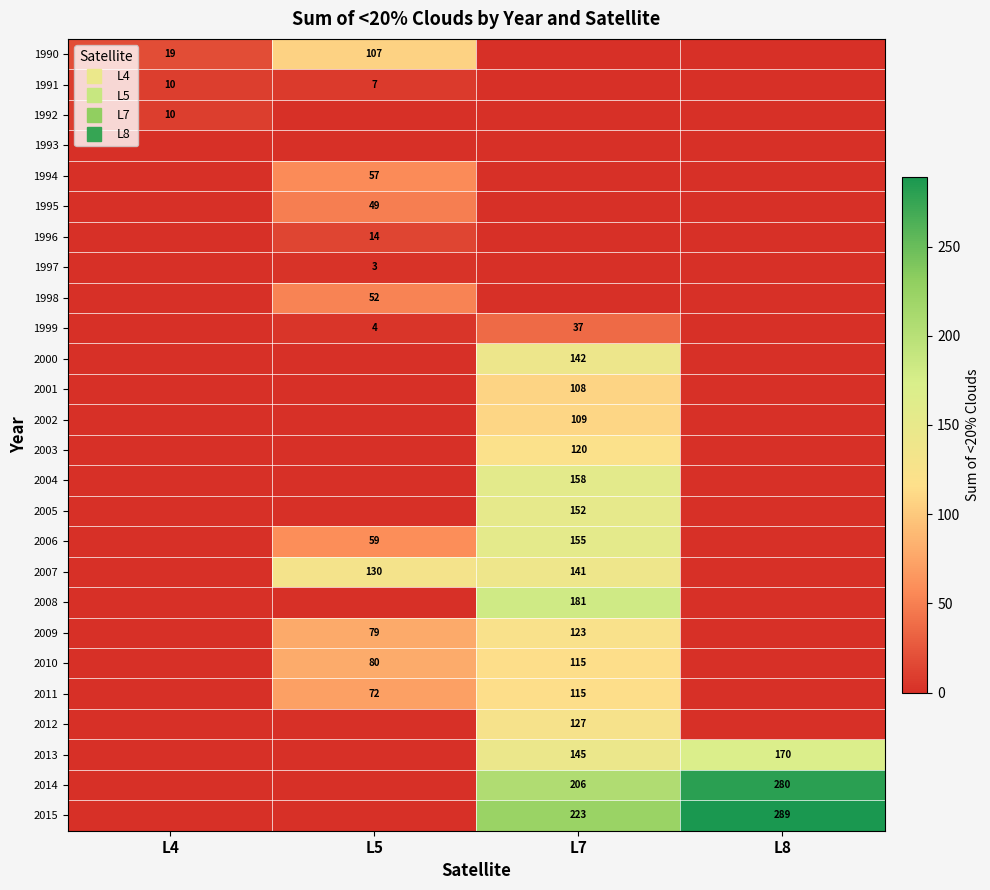

What value does the 2012 series have at L7, to the nearest 50?

150